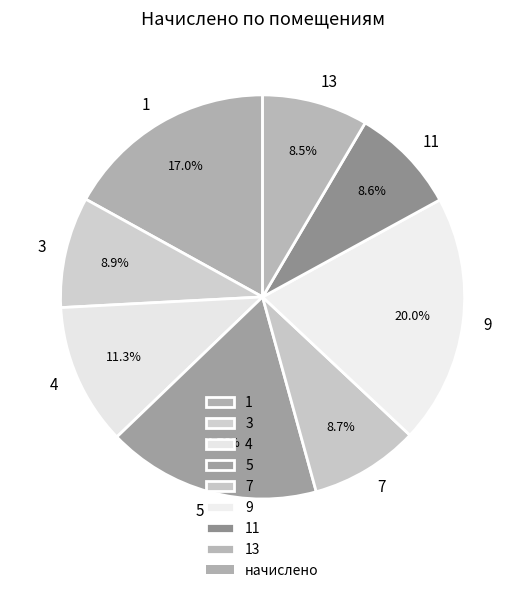

Which category has the biggest portion of the pie?

9